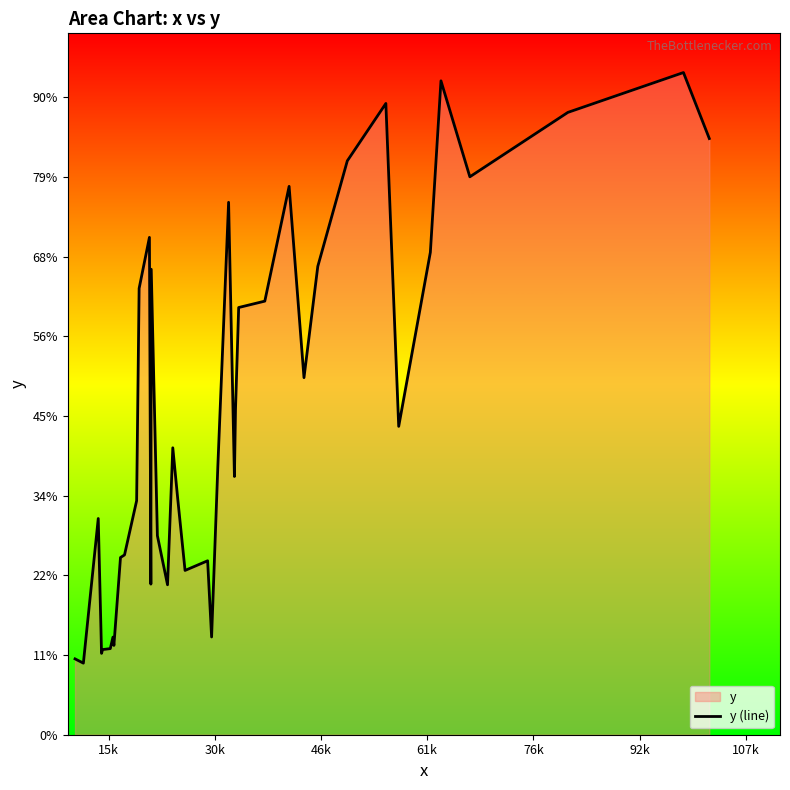

Does the chart display data point markers on the line(s)?

No